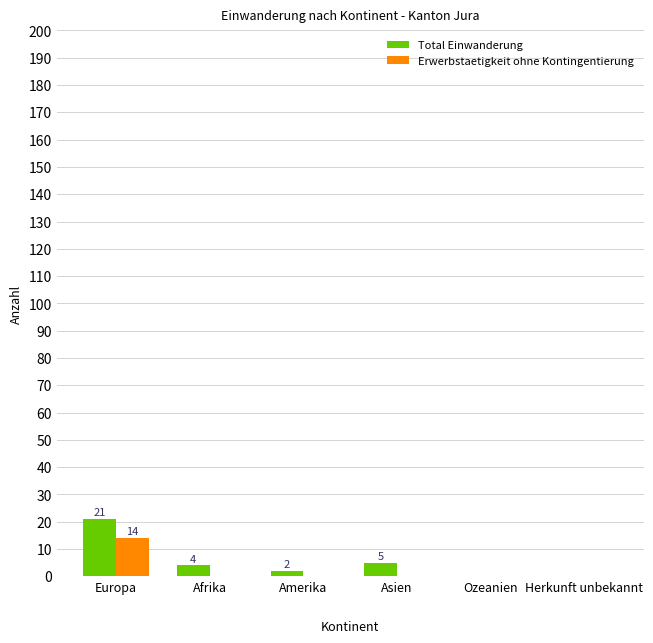

What is the average value of the Total Einwanderung series?

5